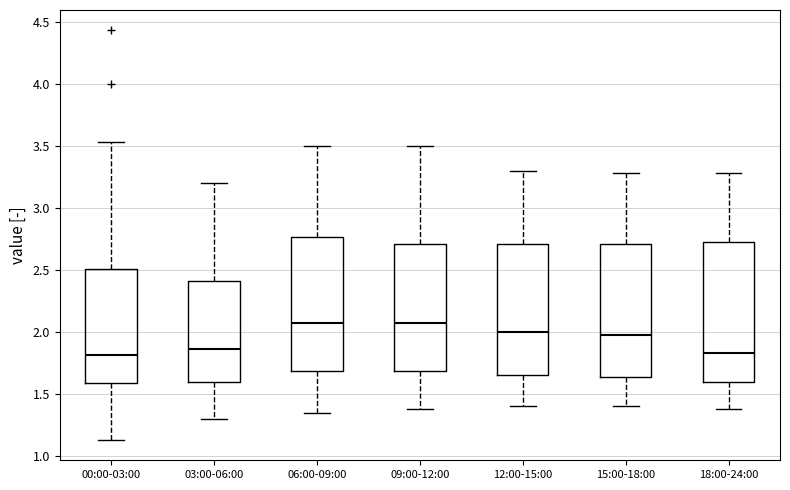

Comparing the boxes themselves (not the whiskers), which one is the tallest?

18:00-24:00